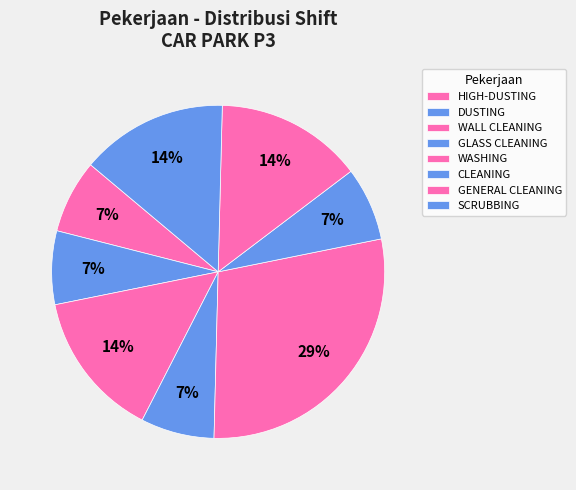

Is there any slice that represents more than half of the pie?

No